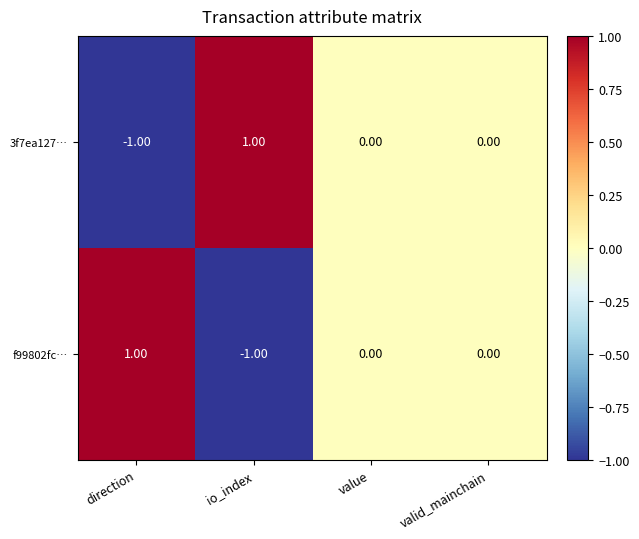

At which label does f99802fc… reach its peak?

direction